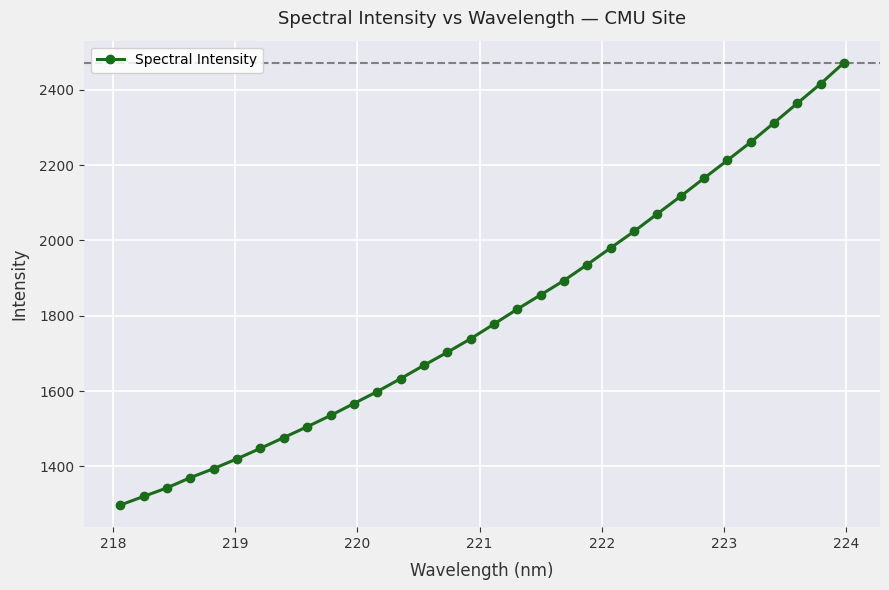

How many lines are shown in the chart?

1